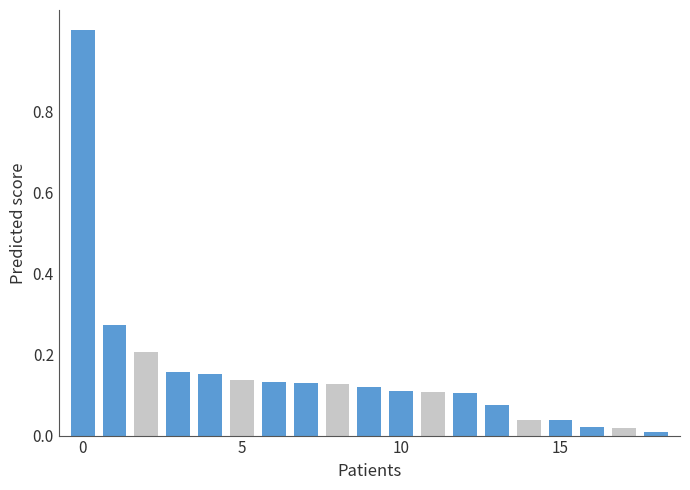

What is the difference between the maximum and minimum values?

1.0